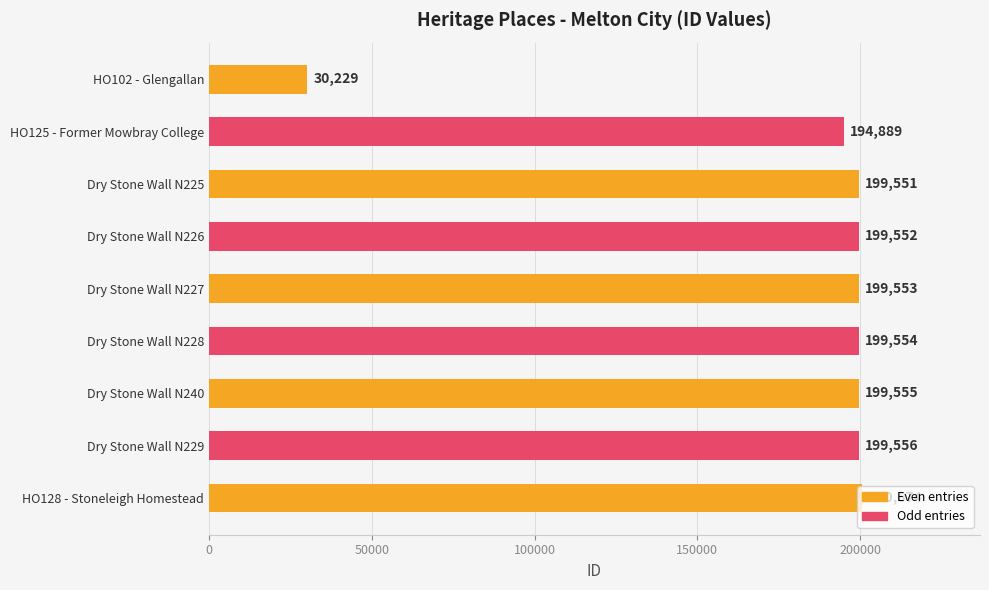

Count the number of data series in this chart.

1